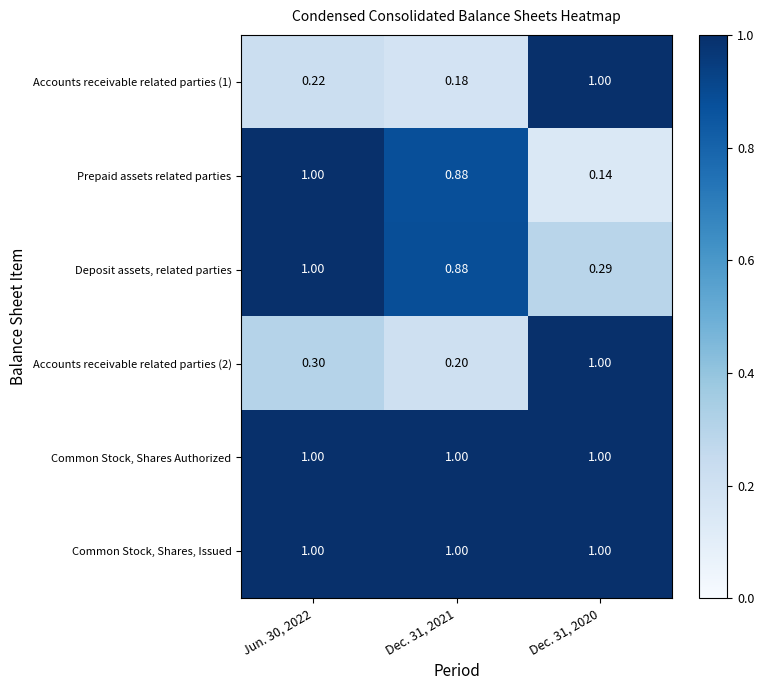

Which series has the largest range (max minus min)?

Prepaid assets related parties